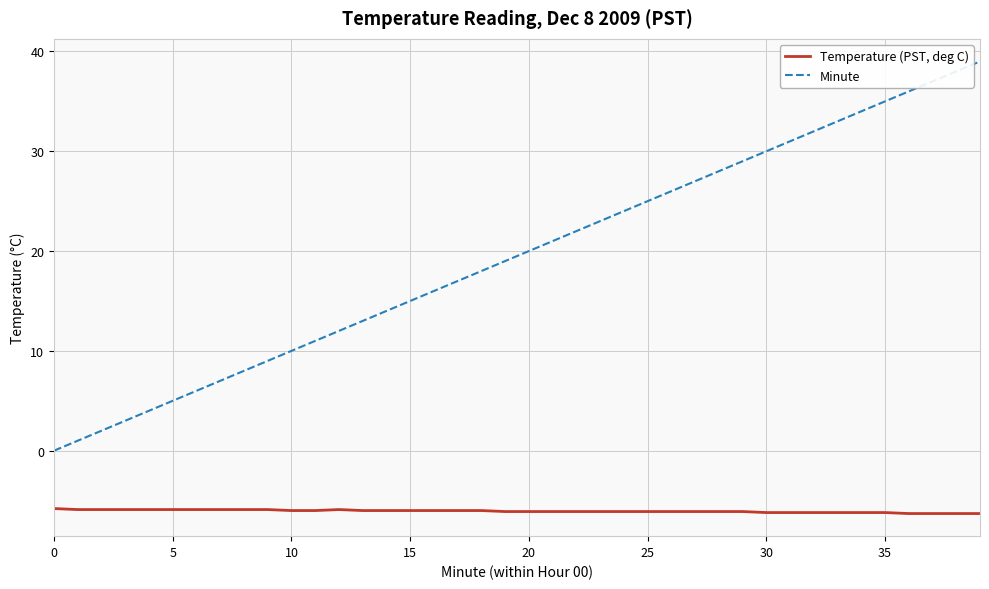

List the series in order of their peak value, highest first.

Minute, Temperature (PST, deg C)